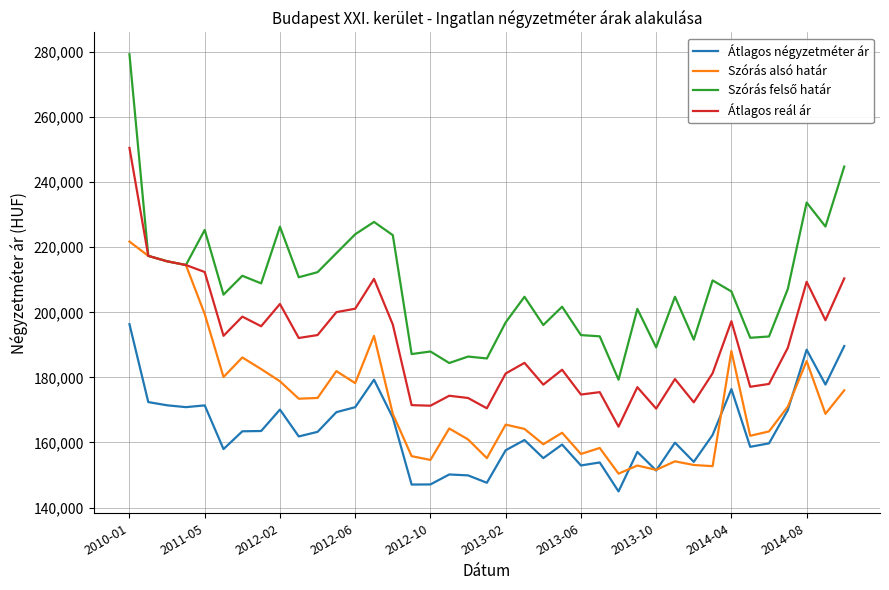

True or false: Átlagos négyzetméter ár and Átlagos reál ár cross at least once.

False